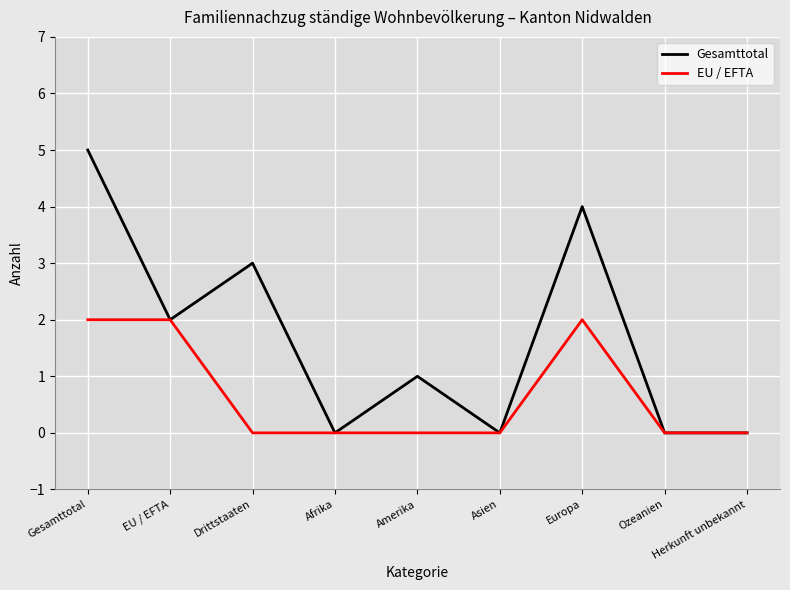

The value of Gesamttotal at Afrika is 2. True or false?

False